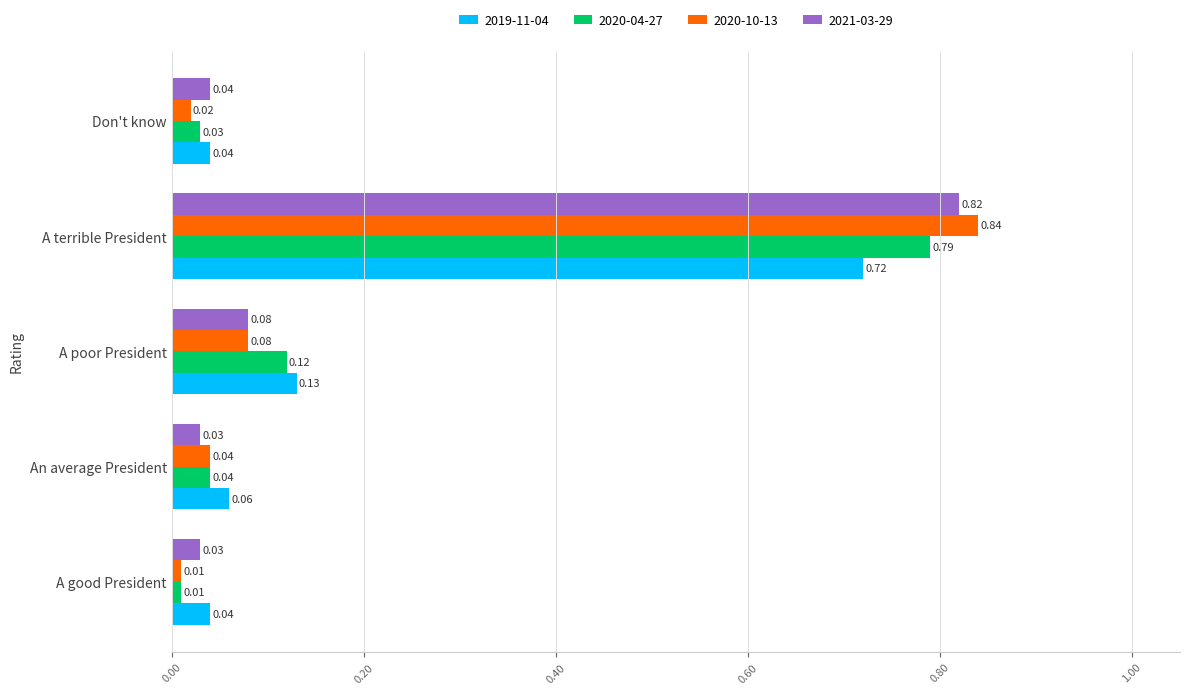

List the labels in order of 2020-10-13 value, largest first.

A terrible President, A poor President, An average President, Don't know, A good President